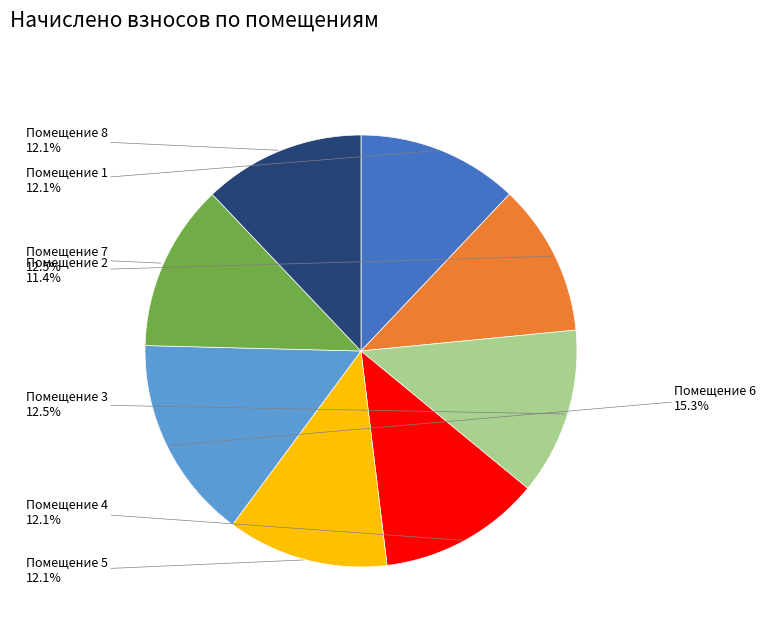

Between Помещение 4 and Помещение 6, which is larger?

Помещение 6